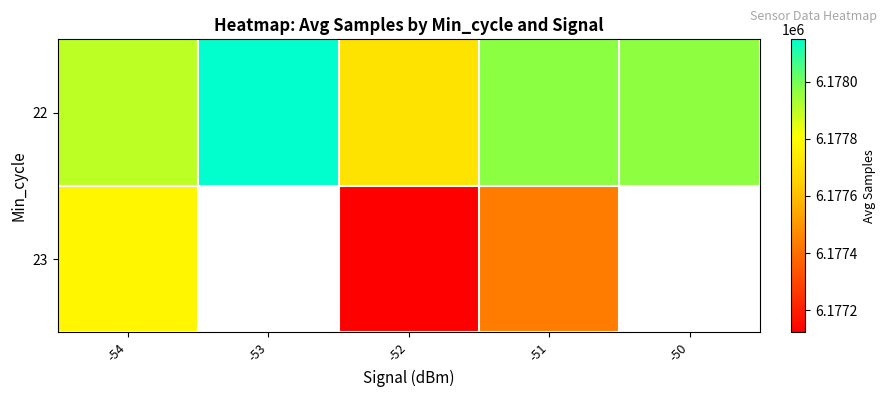

At which label is 22 closest to 6177930?

-54